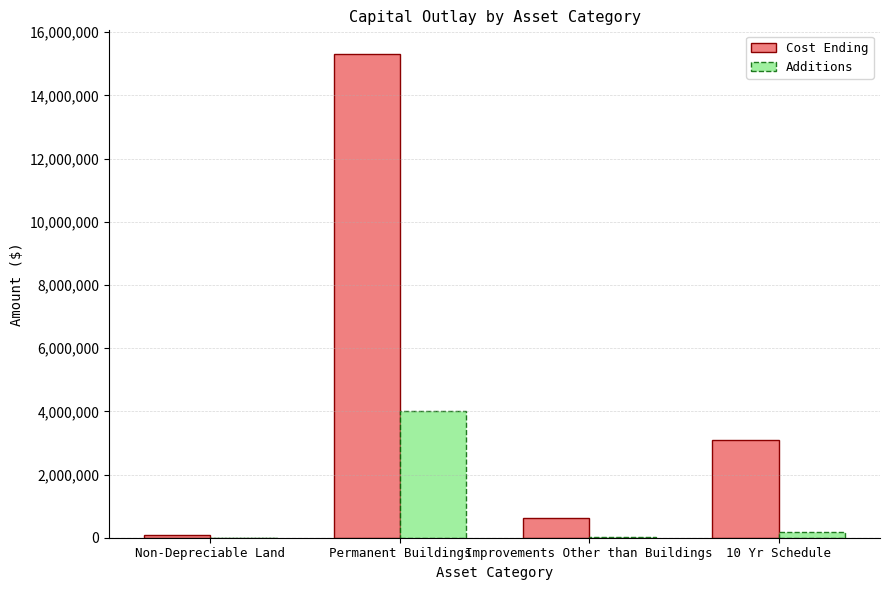

What value does the Additions series have at Permanent Buildings, to the nearest 100?

4017500